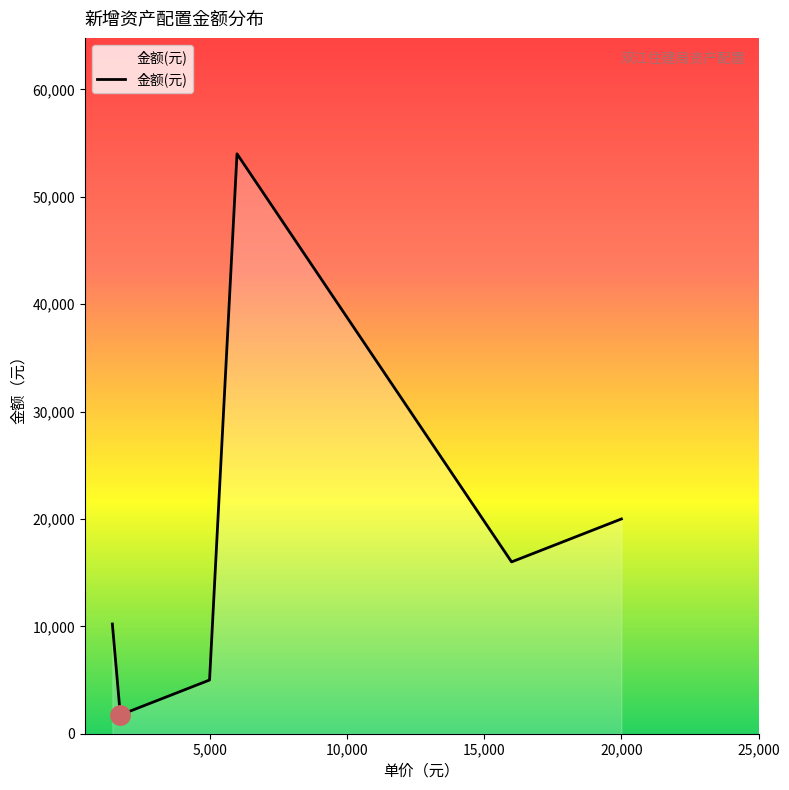

What is the smallest value displayed?

1750